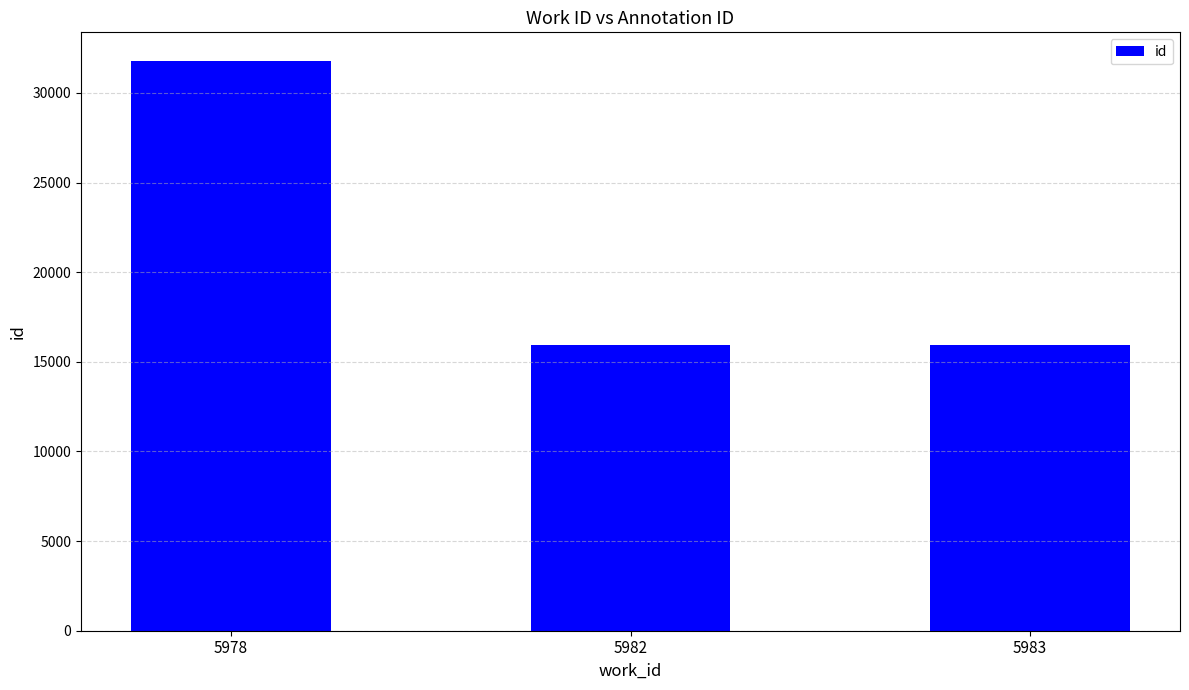

What is the maximum value shown in the chart?

31793